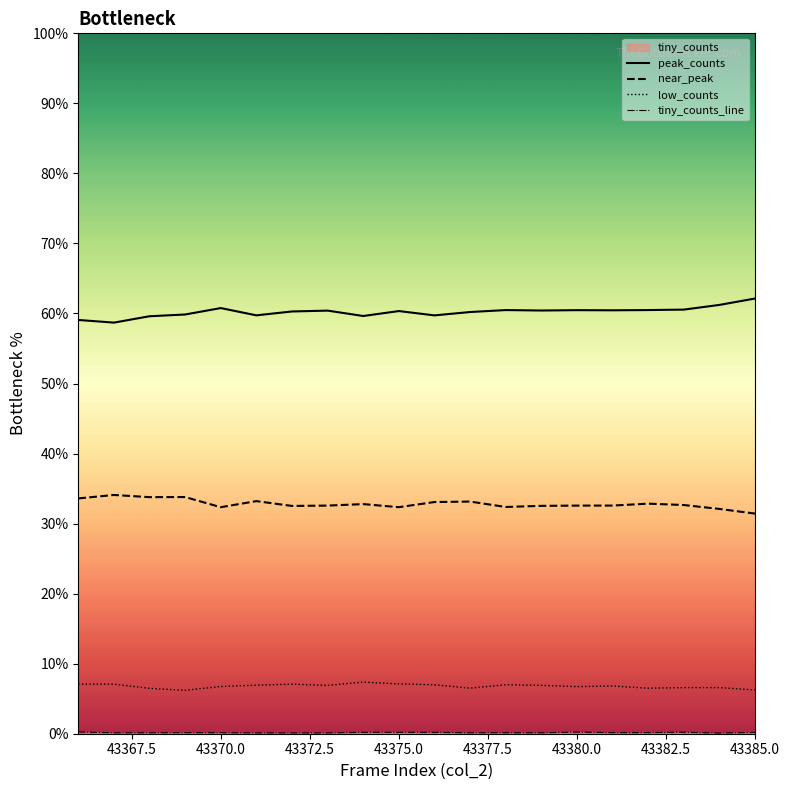

The value of peak_counts at 43370.0 is 25.7. True or false?

False